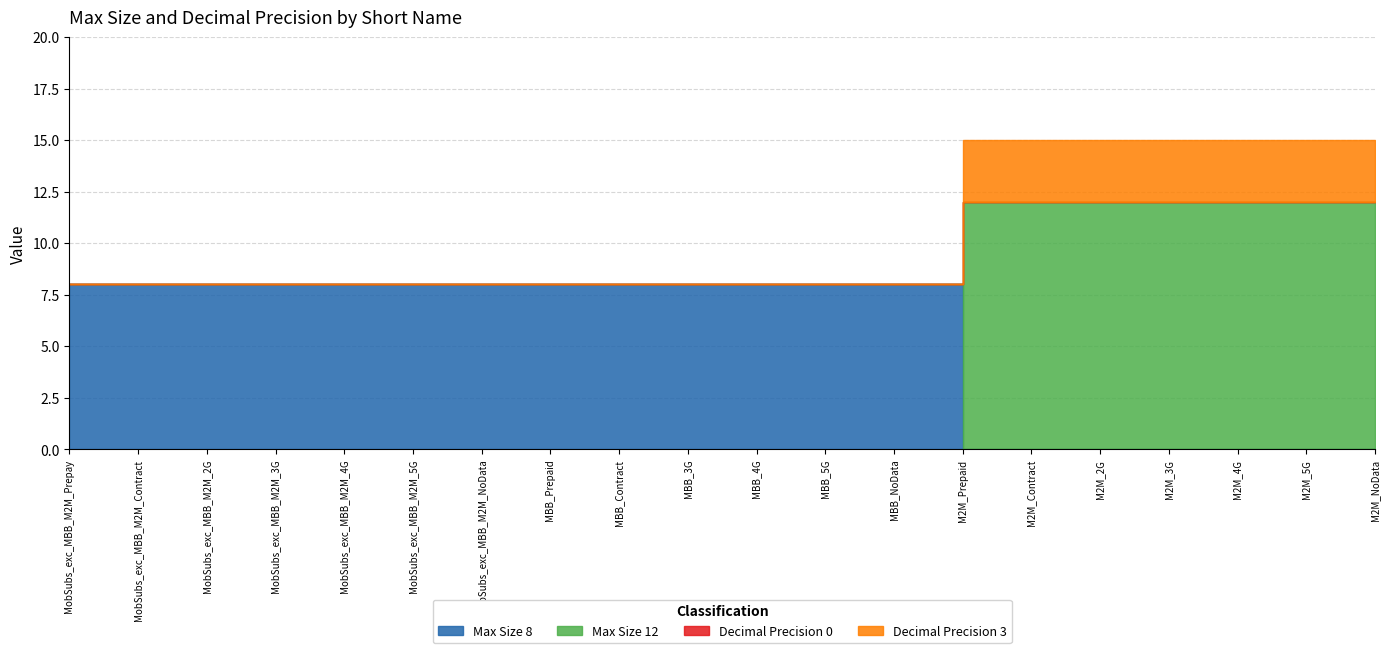

True or false: Decimal Precision 3 has a value of -1 at MobSubs_exc_MBB_M2M_3G.

False